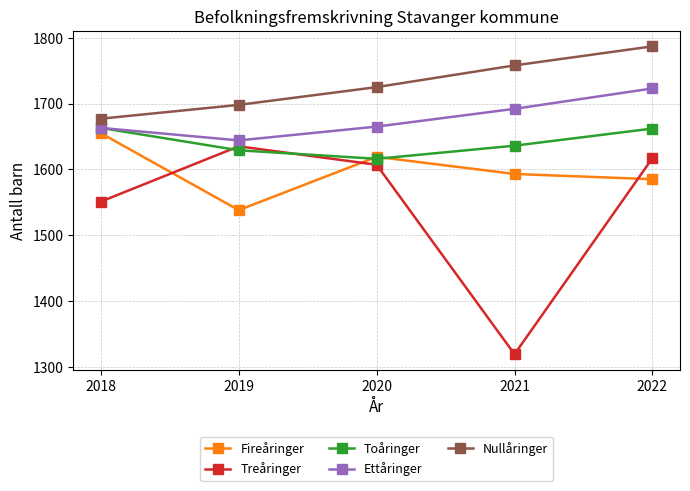

At which category does Toåringer reach its first local valley?

2020